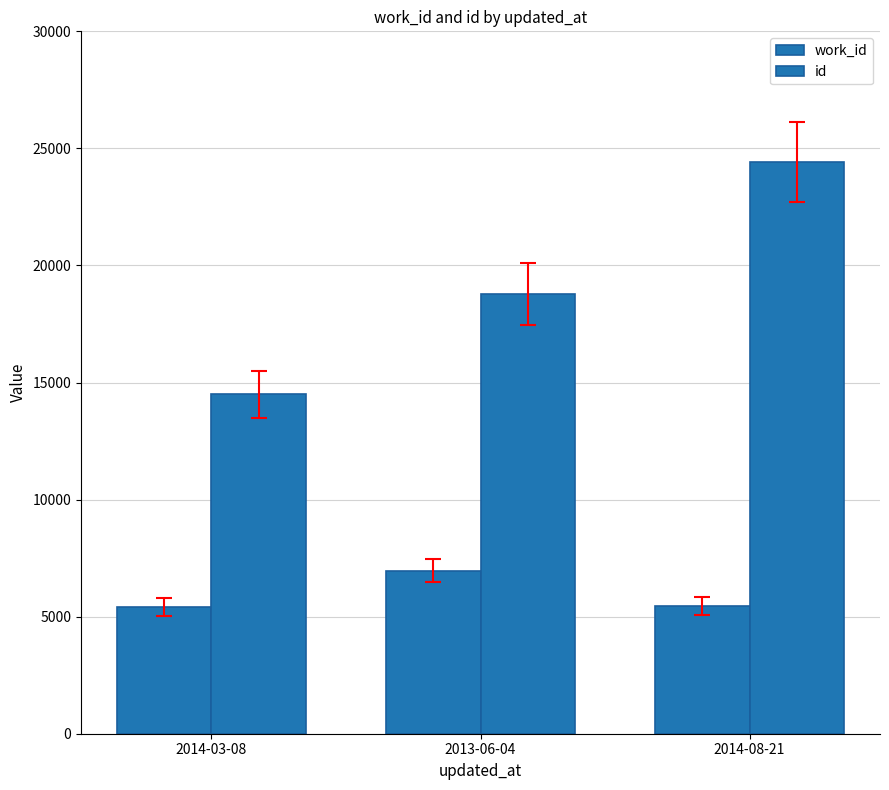

The value of id at 2014-08-21 is 32937. True or false?

False